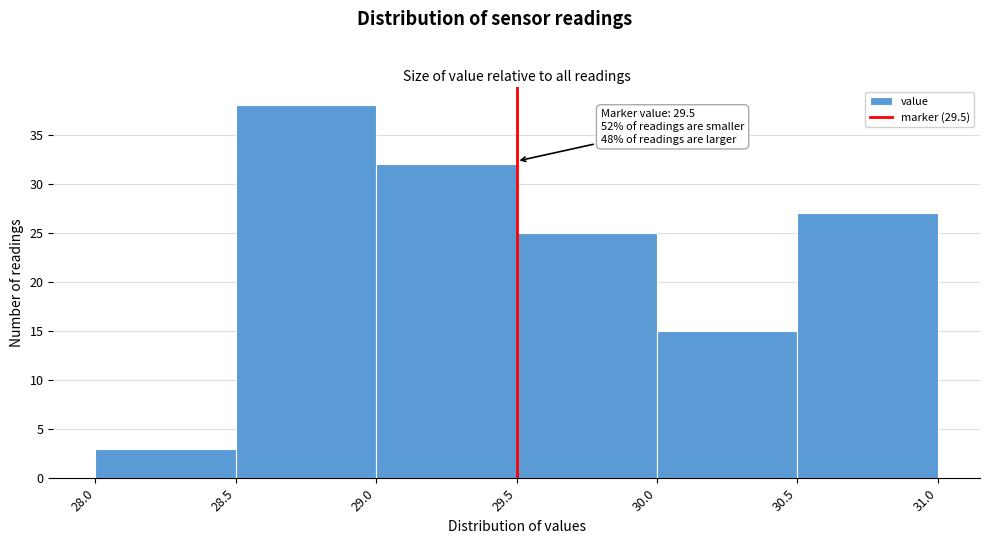

Over which range of the x-axis is the bar tallest?

28.5 to 29.0